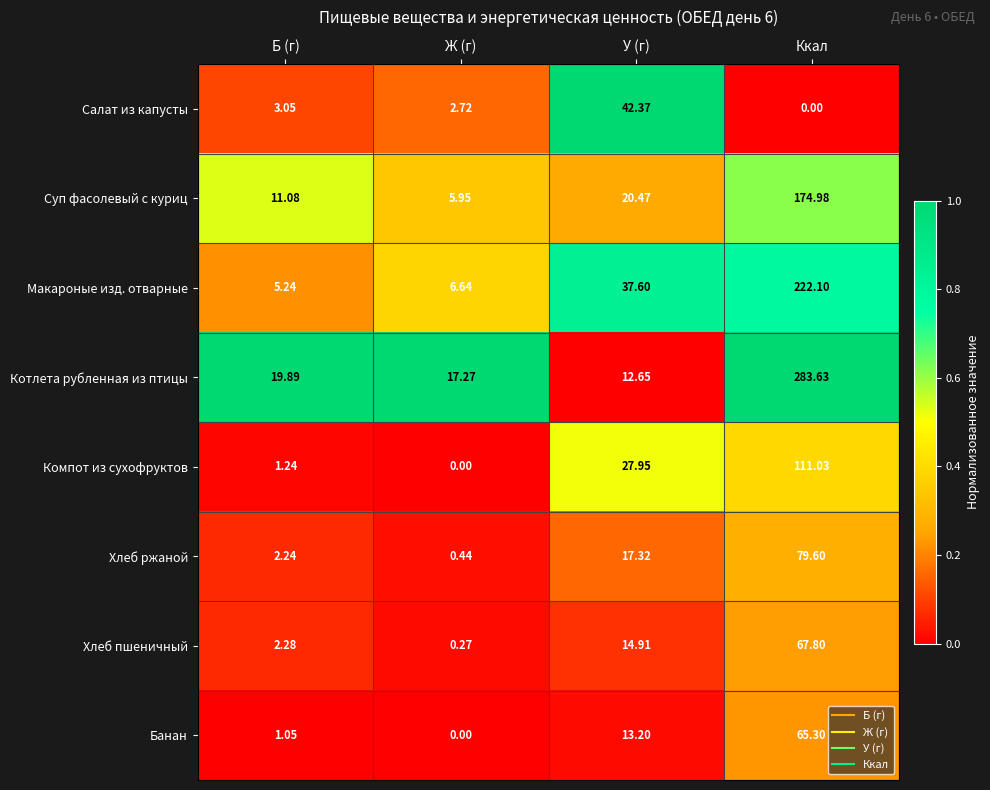

At which category is the sum across all series the highest?

Ккал